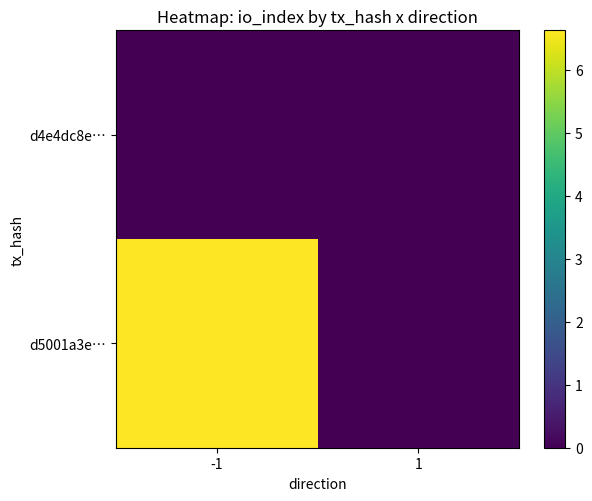

Reading right to left, transcribe all the data shown in this chart.

d5001a3e…: 1=0.0	-1=6.6
d4e4dc8e…: 1=0.0	-1=0.0